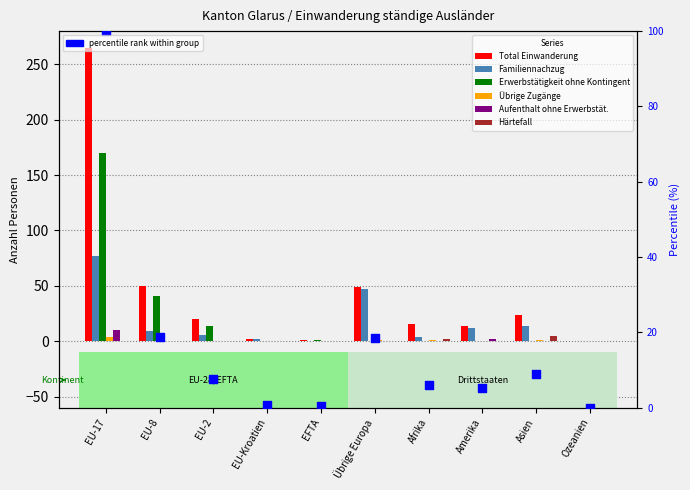

What are all the series names shown in the legend?

Total Einwanderung, Familiennachzug, Erwerbstätigkeit ohne Kontingent, Übrige Zugänge, Aufenthalt ohne Erwerbstät., Härtefall